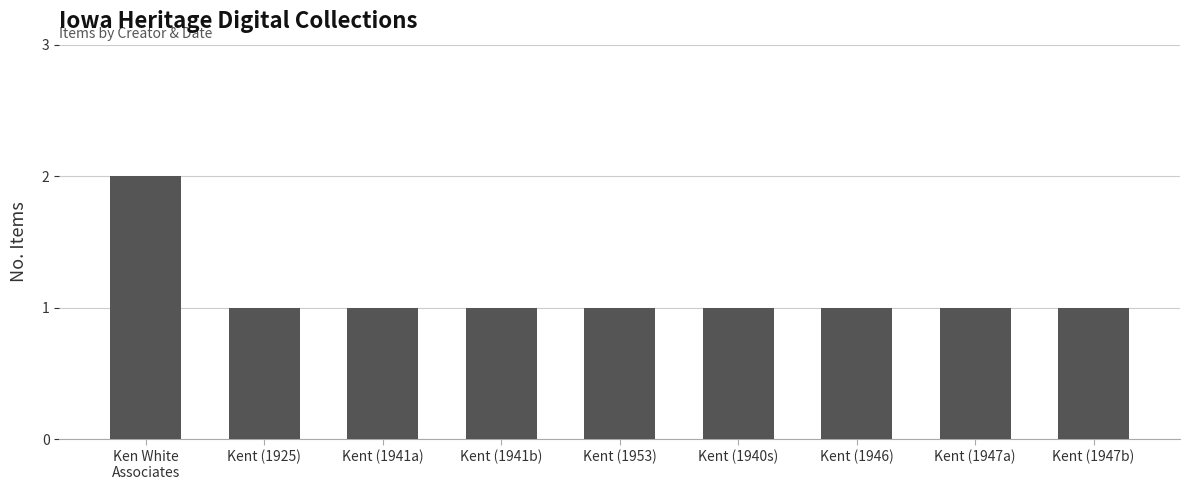

What is the ratio of the value at Kent (1947a) to the value at Kent (1925)?

1.0